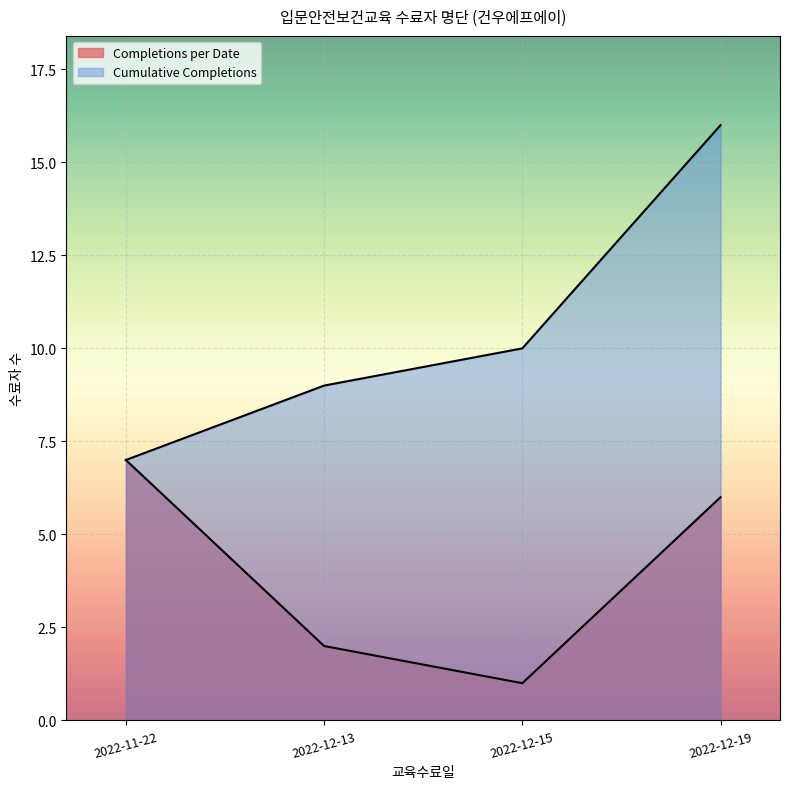

How many interior local valleys (lower than both neighbors) does the data have?

1